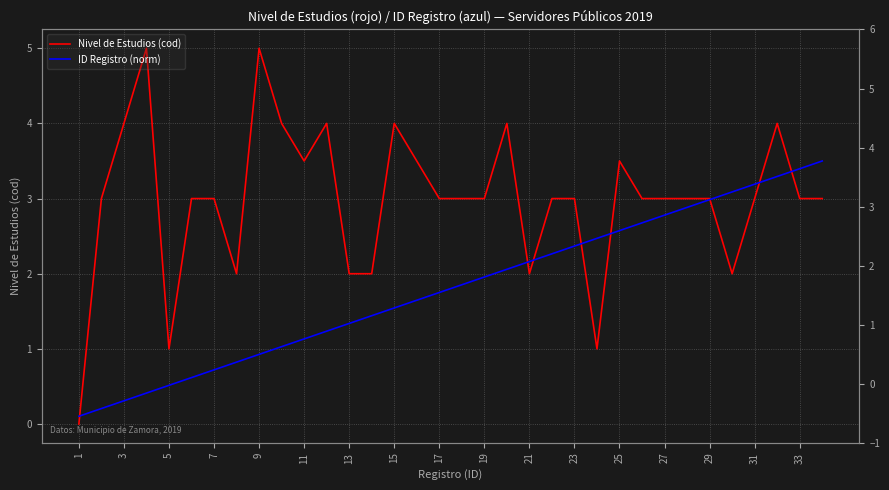

Reading right to left, what are all the values shown in this chart?

Nivel de Estudios (cod): 3.0	3.0	4.0	3.0	2.0	3.0	3.0	3.0	3.0	3.5	1.0	3.0	3.0	2.0	4.0	3.0	3.0	3.0	3.5	4.0	2.0	2.0	4.0	3.5	4.0	5.0	2.0	3.0	3.0	1.0	5.0	4.0	3.0	0.0
ID Registro (norm): 3.5	3.4	3.3	3.2	3.1	3.0	2.9	2.8	2.7	2.6	2.5	2.4	2.3	2.2	2.1	2.0	1.9	1.8	1.6	1.5	1.4	1.3	1.2	1.1	1.0	0.9	0.8	0.7	0.6	0.5	0.4	0.3	0.2	0.1